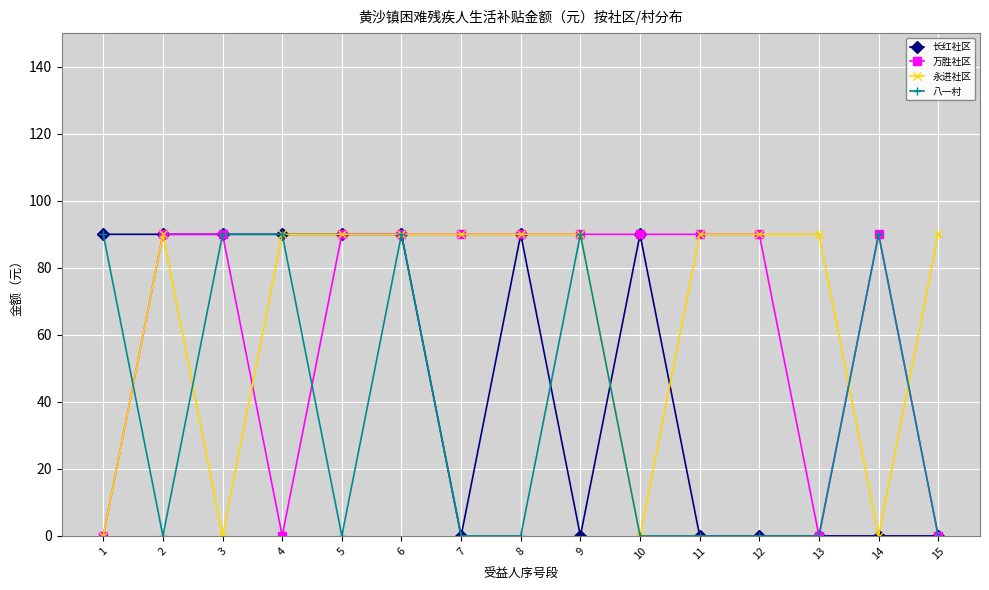

Where do 万胜社区 and 八一村 first cross each other?

1 and 2